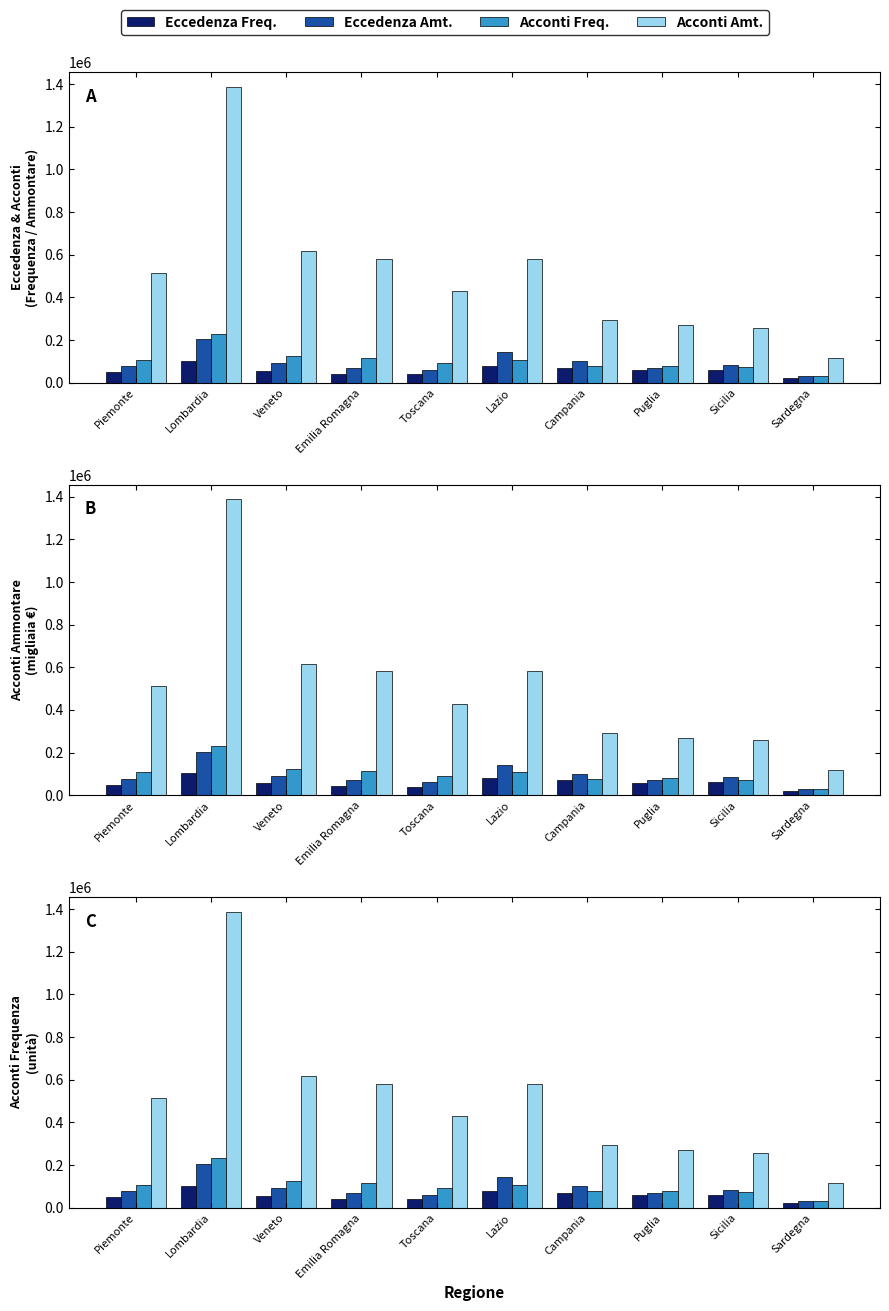

The Acconti Freq. series shows 114952 at Emilia Romagna. True or false?

True